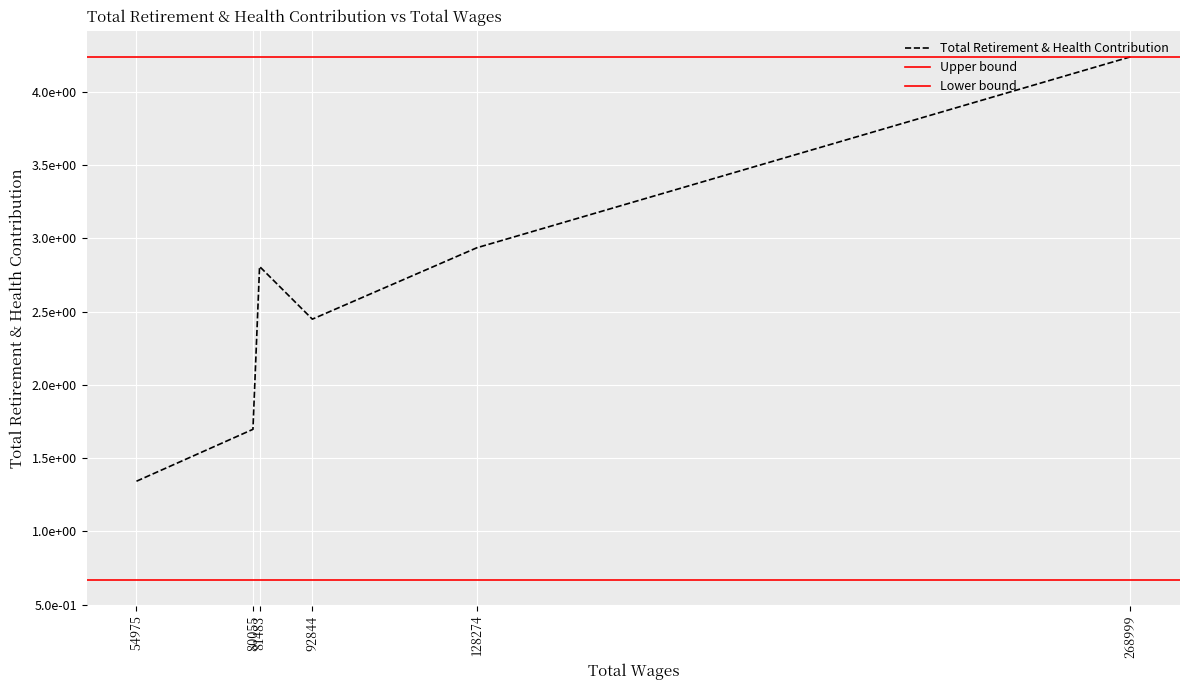

How many data points are above 28078?

2